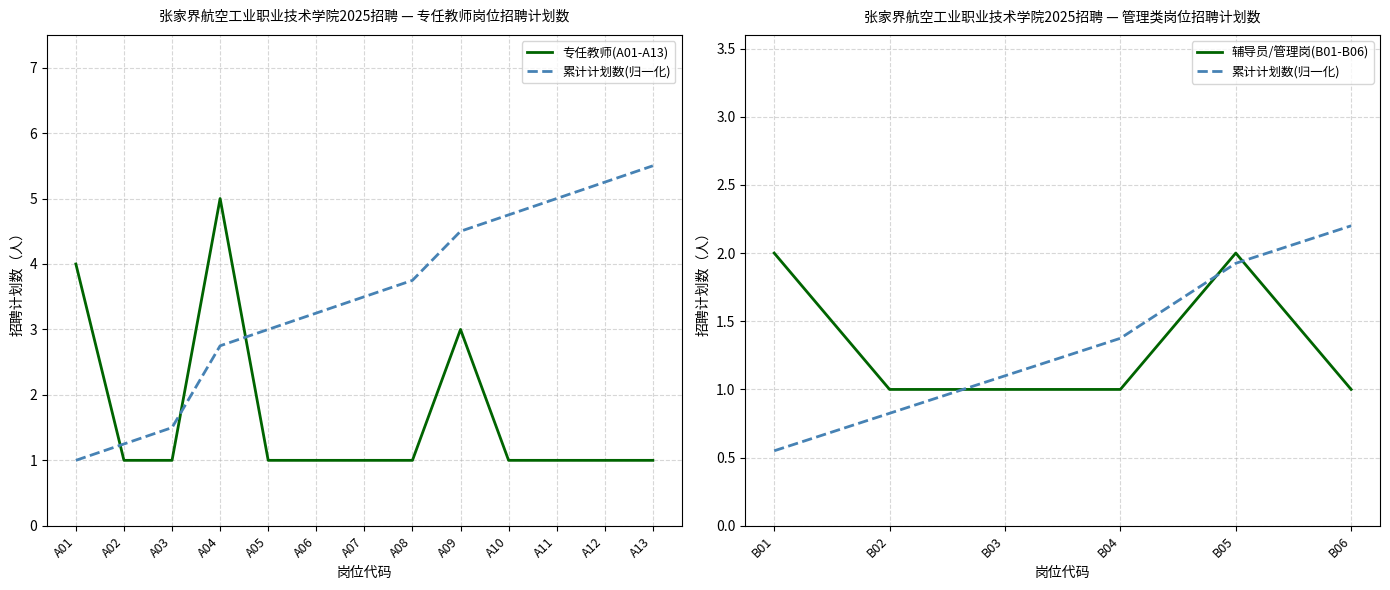

How many values are between 1 and 2?

10